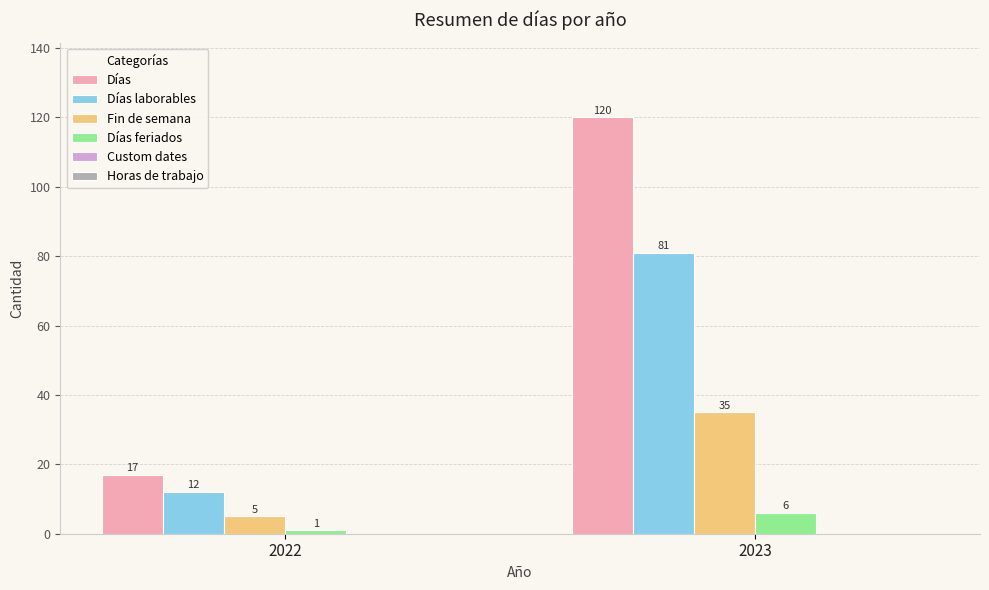

Between 2022 and 2023, which series saw the biggest shift?

Días